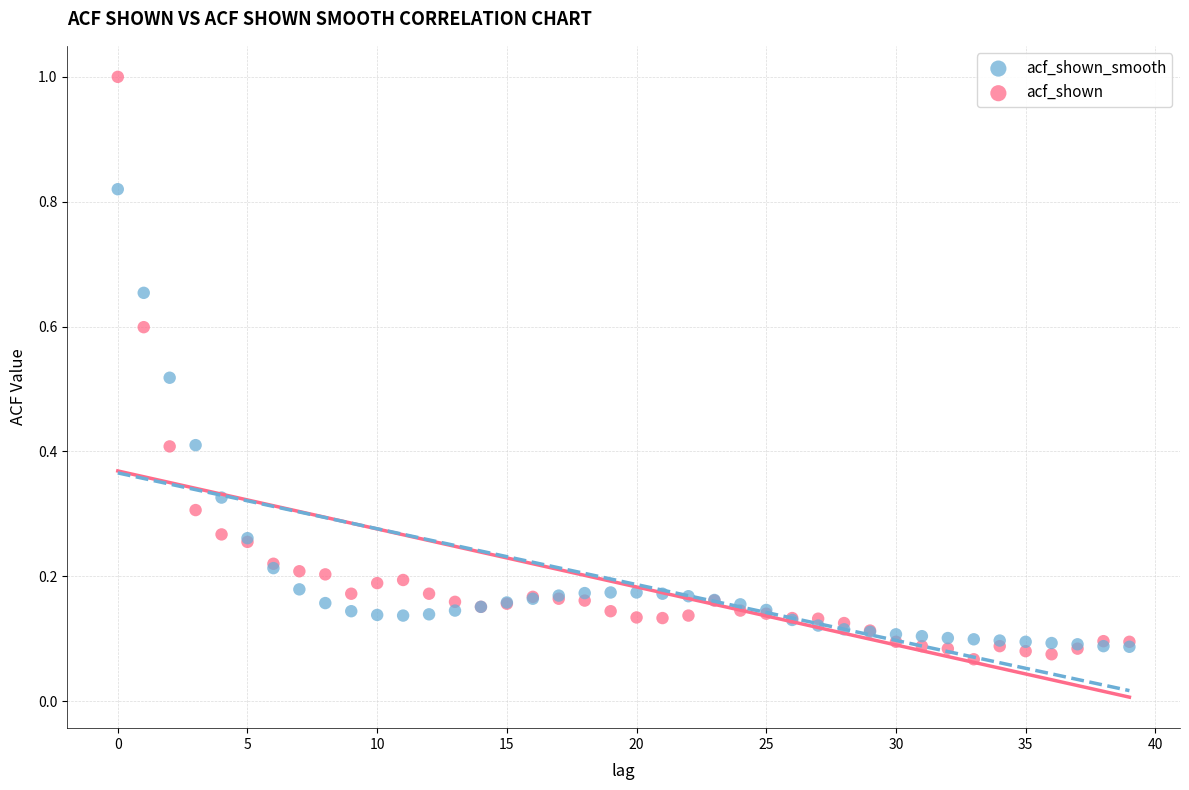

What are all the series names shown in the legend?

acf_shown_smooth, acf_shown